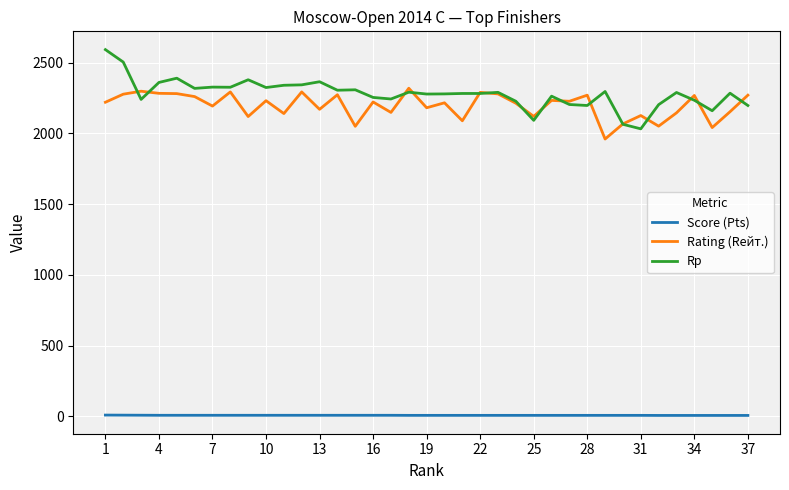

True or false: Rp and Score (Pts) cross at least once.

False